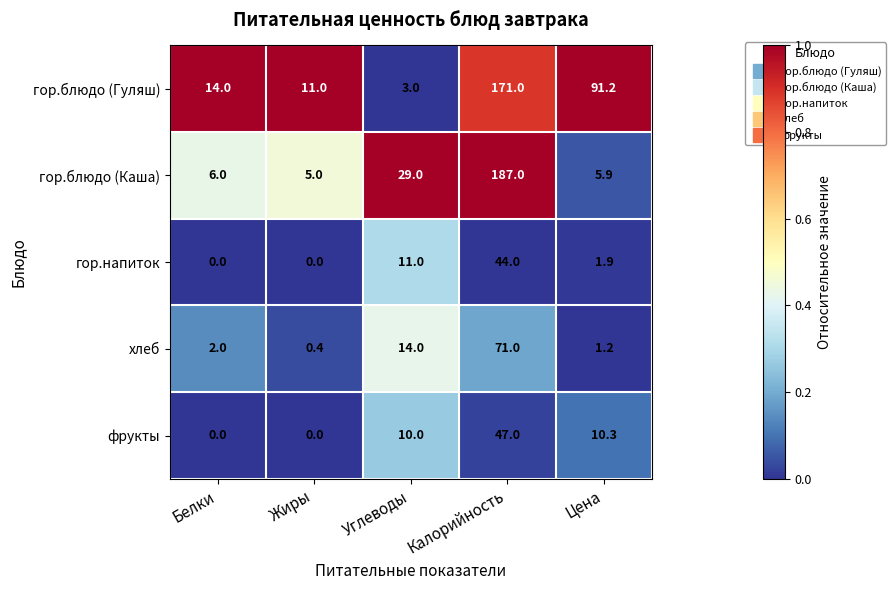

Rank the series by their maximum value, from lowest to highest.

гор.напиток, фрукты, хлеб, гор.блюдо (Гуляш), гор.блюдо (Каша)